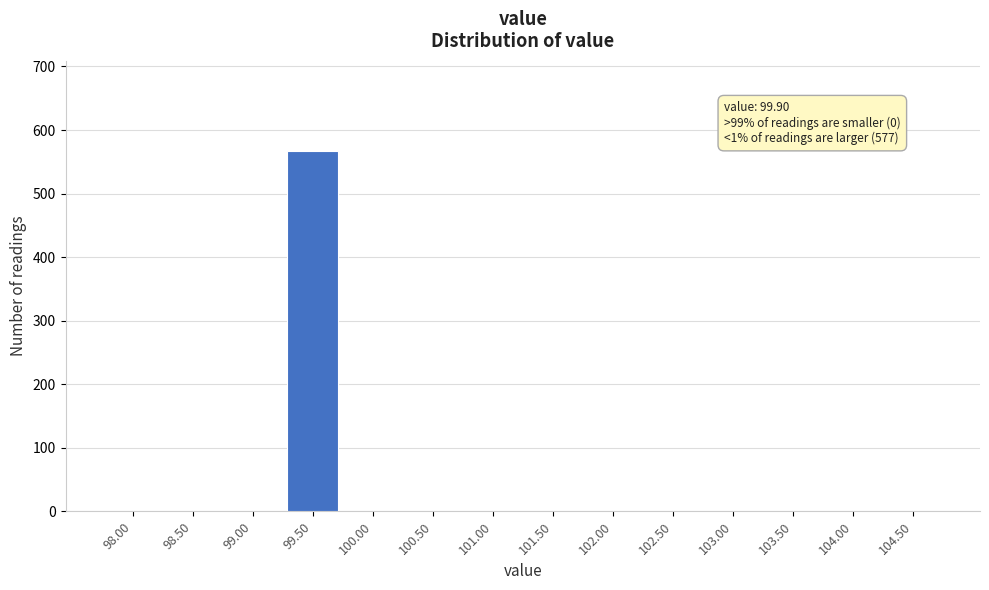

Reading left to right, transcribe all the data shown in this chart.

98.00=0	98.50=0	99.00=0	99.50=567	100.00=0	100.50=0	101.00=0	101.50=0	102.00=0	102.50=0	103.00=0	103.50=0	104.00=0	104.50=0